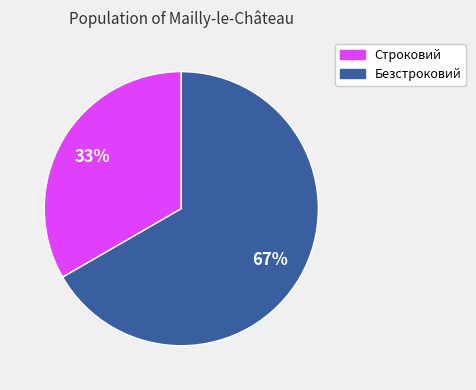

Do Строковий and Безстроковий together represent more than half of the pie?

Yes